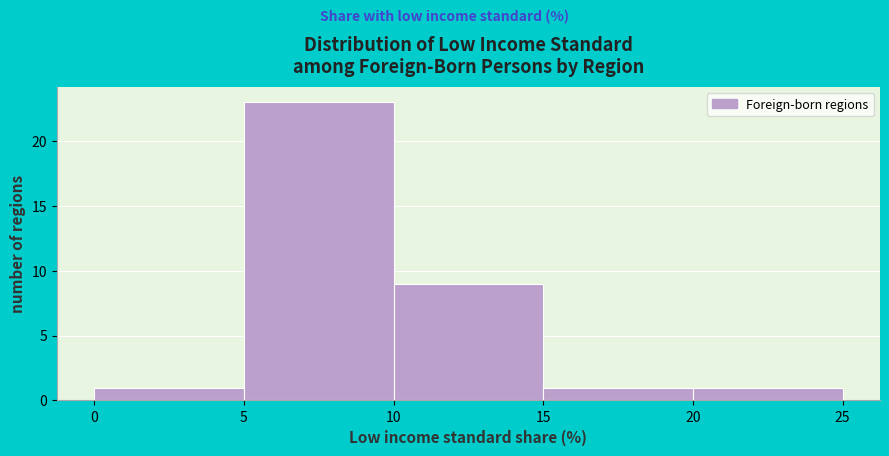

Reading left to right, transcribe this chart: for each bar, give the range it covers on the x-axis and its height. The values are not printed on the chart, so give them approximately, as read against the axis.

0 to 5: 1
5 to 10: 23
10 to 15: 9
15 to 20: 1
20 to 25: 1